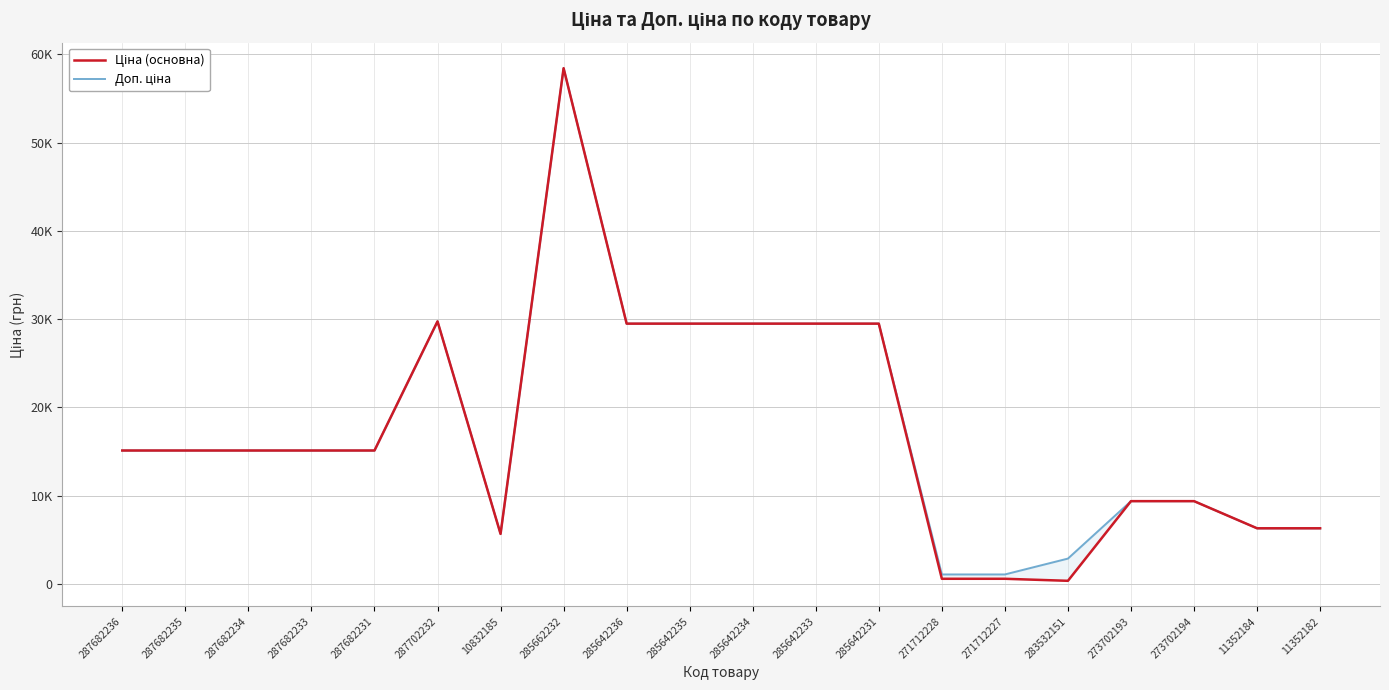

Which series has the widest spread of values?

Ціна (основна)